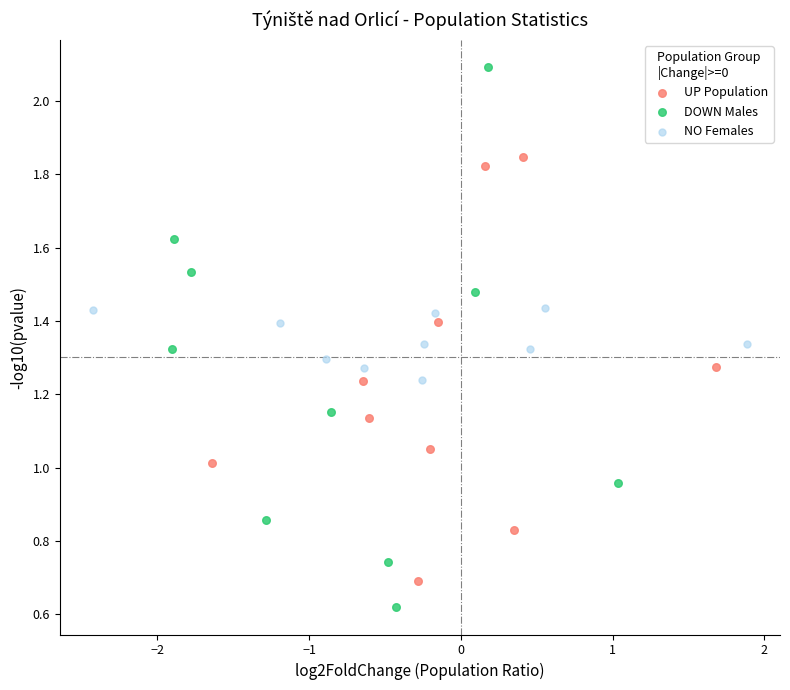

Which series reaches the minimum Y coordinate?

DOWN Males